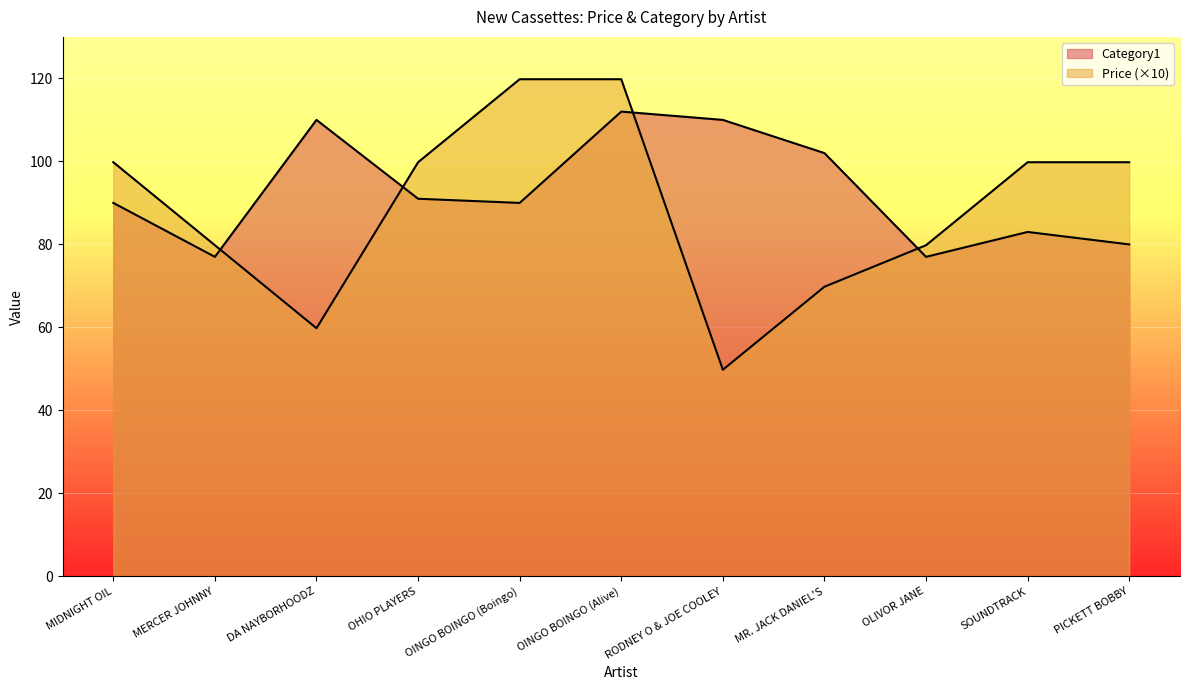

Count the number of data series in this chart.

2